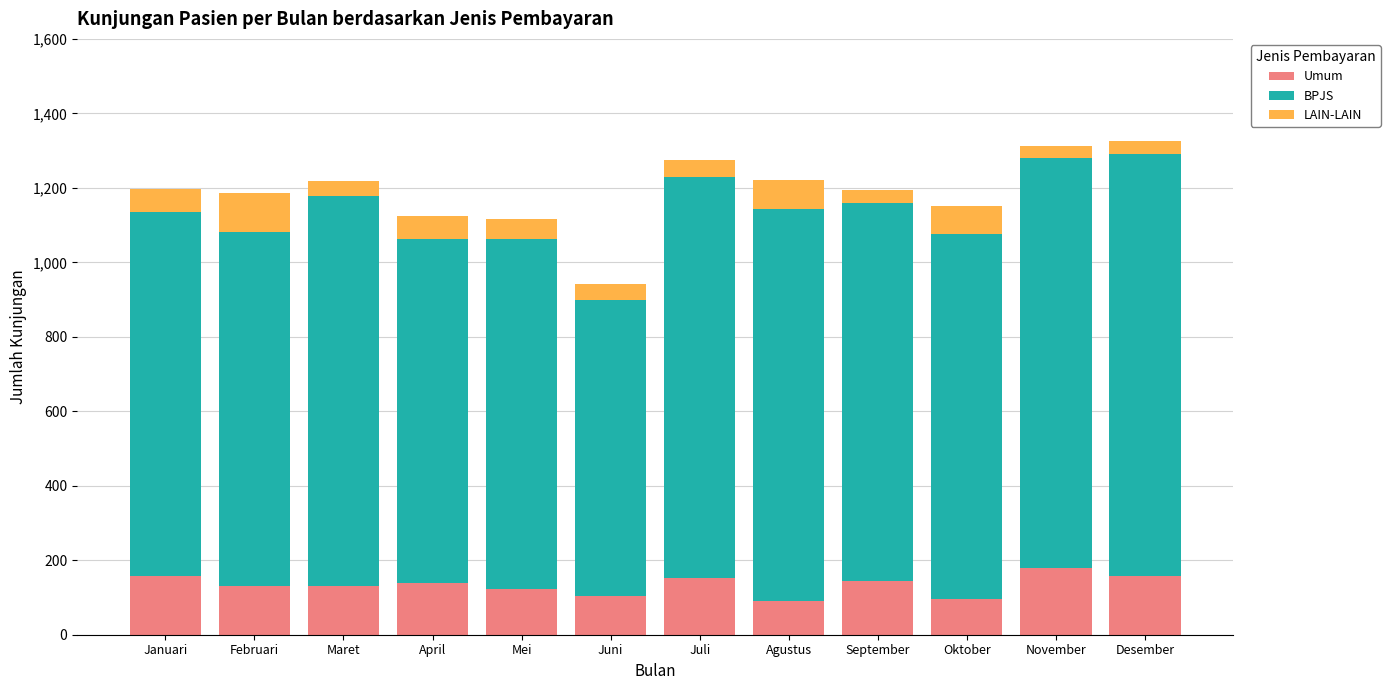

What is the lowest value of the Umum series?

91